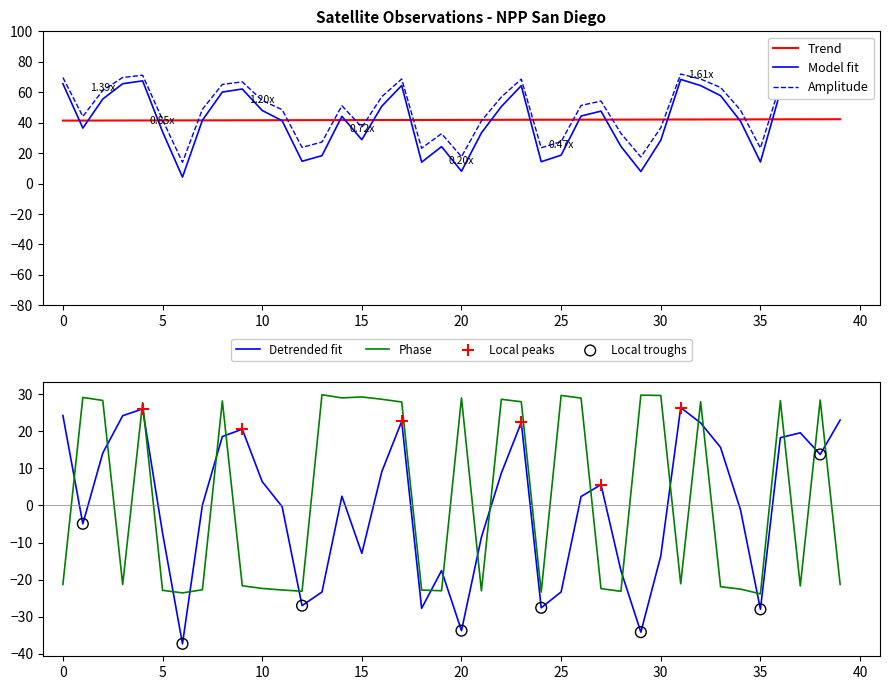

Is the value of sata at 22 greater than the value of scan_angle at 21?

No